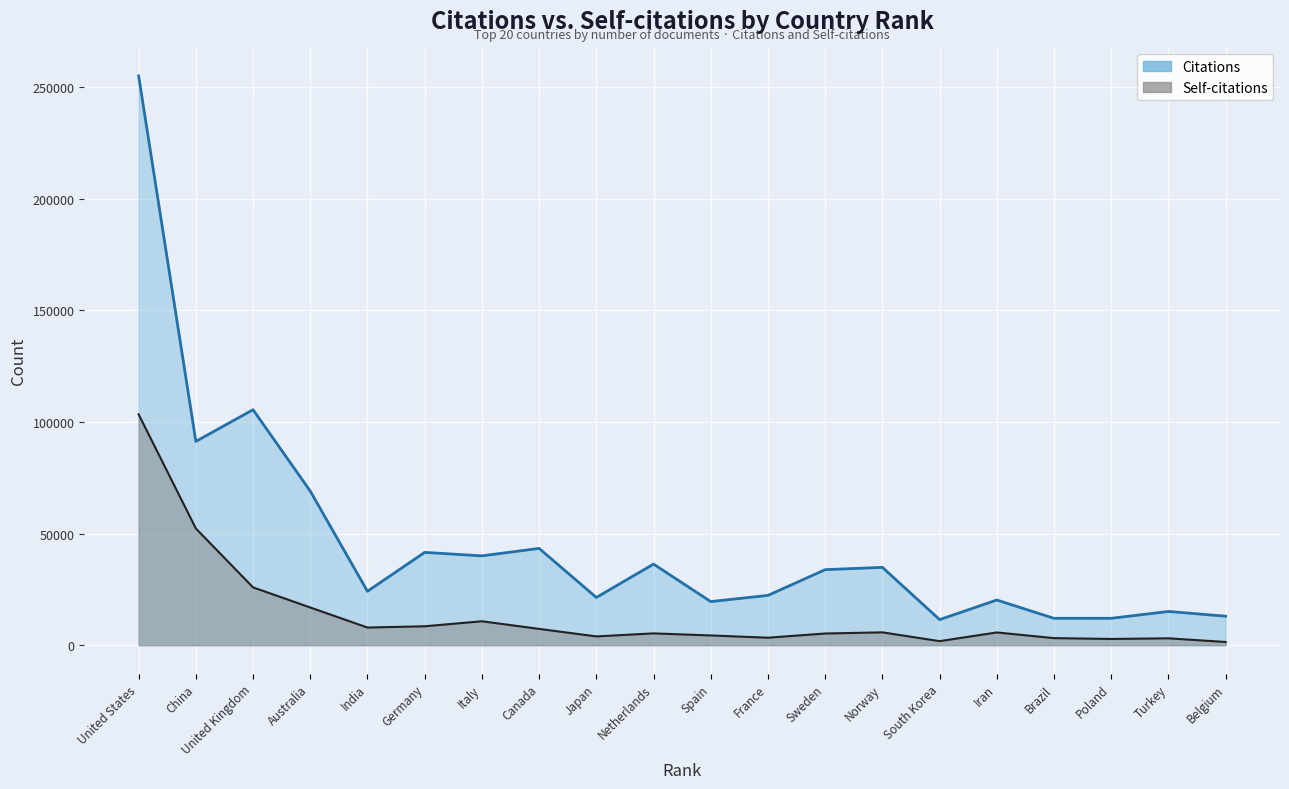

Does the chart display data point markers on the line(s)?

No